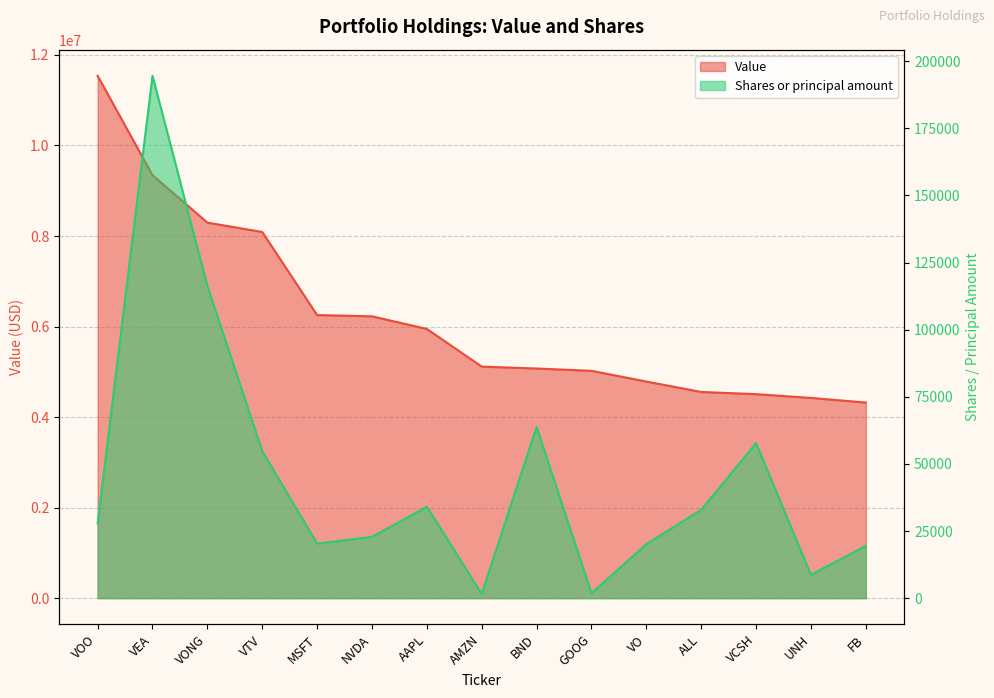

Read the Value value at VONG.

8296000